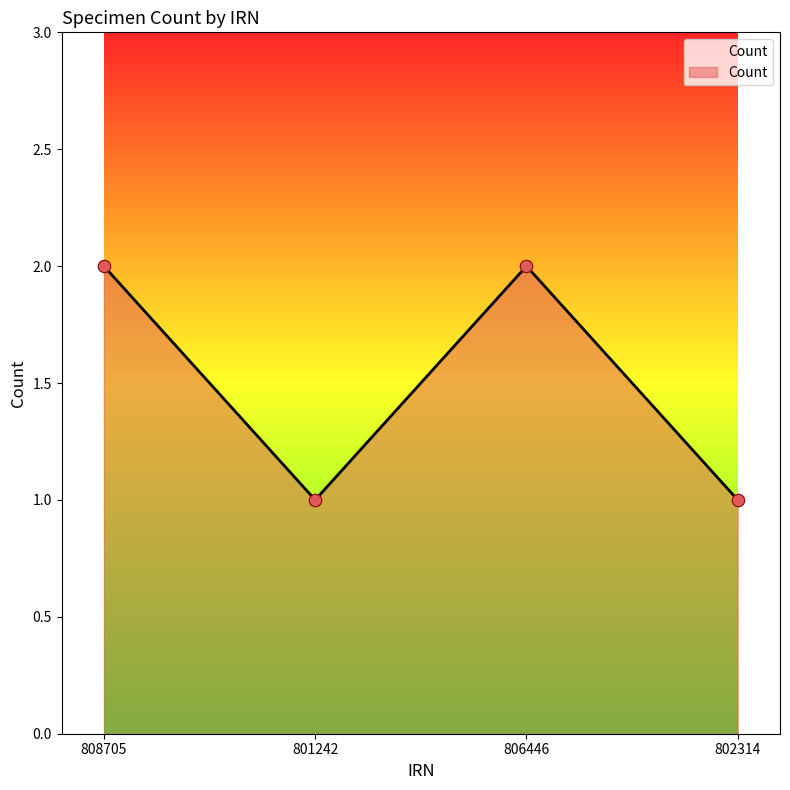

Approximately how many times larger is the value at 802314 compared to 801242?

1.0